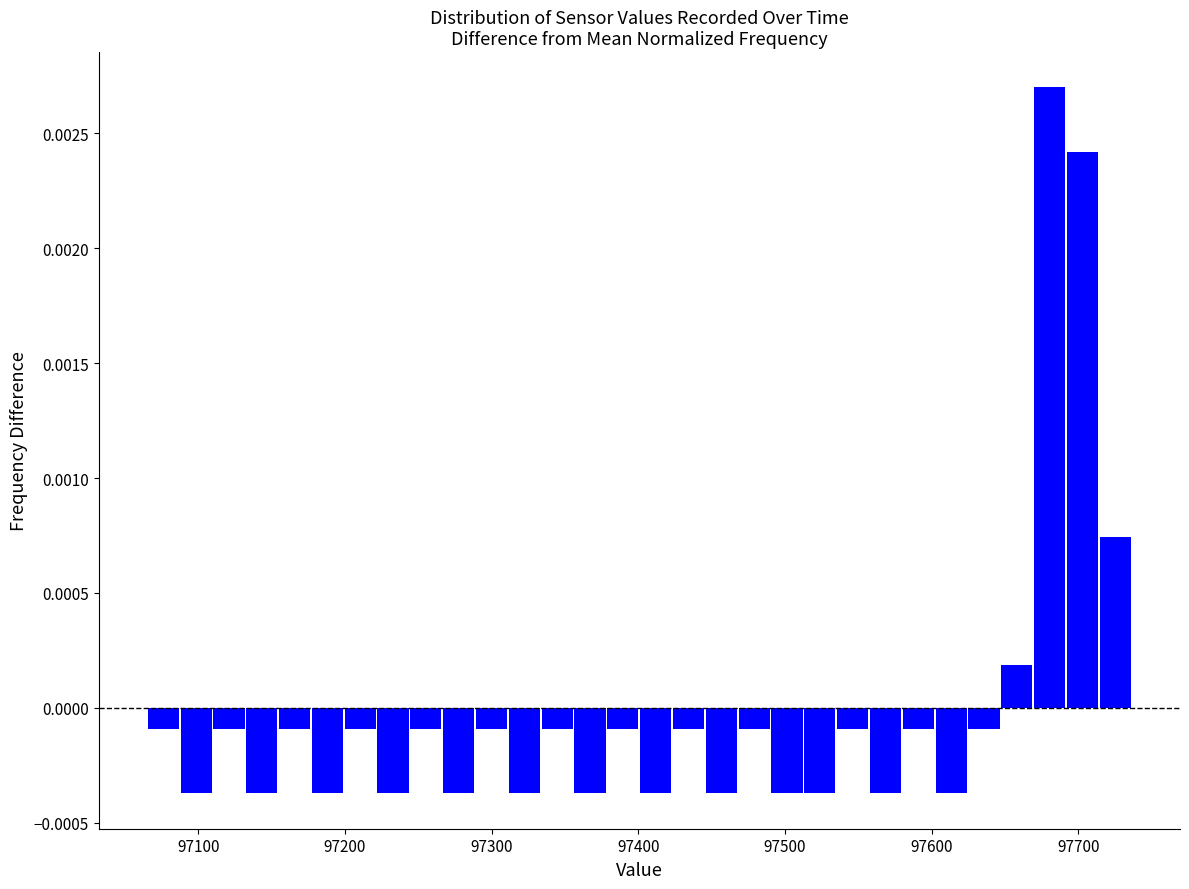

Around what value on the x-axis is the tallest bar? Give the approximate position of its centre, as read against the axis.

97680